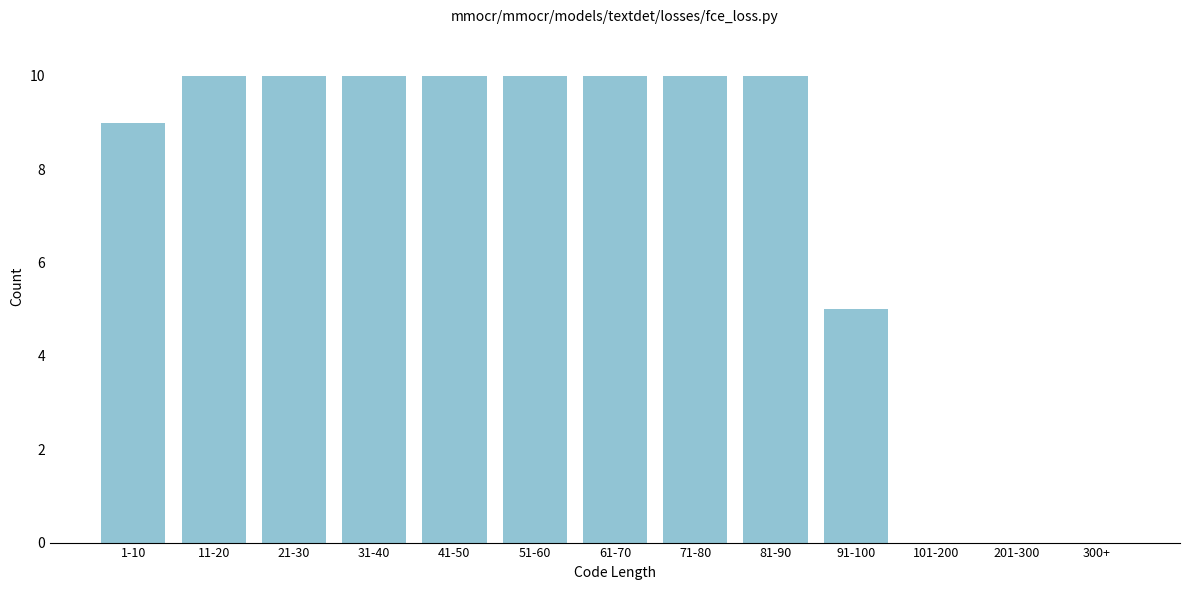

Reading left to right, what are all the values shown in this chart?

1-10=9	11-20=10	21-30=10	31-40=10	41-50=10	51-60=10	61-70=10	71-80=10	81-90=10	91-100=5	101-200=0	201-300=0	300+=0